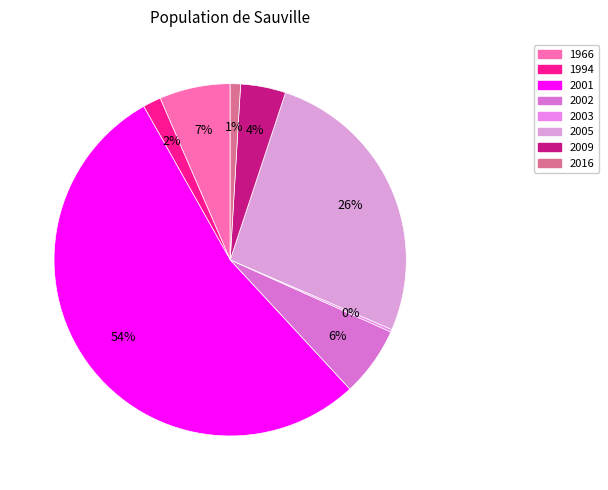

True or false: 1966 accounts for 7% of the total.

True